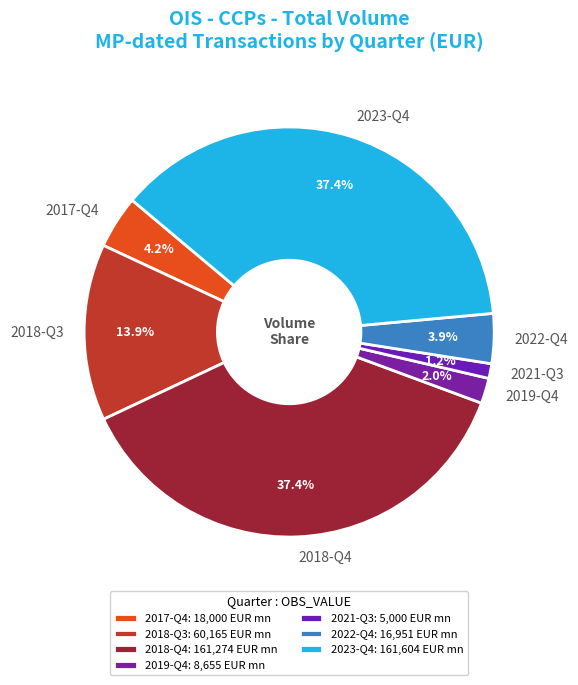

True or false: 2022-Q4 accounts for 4% of the total.

True